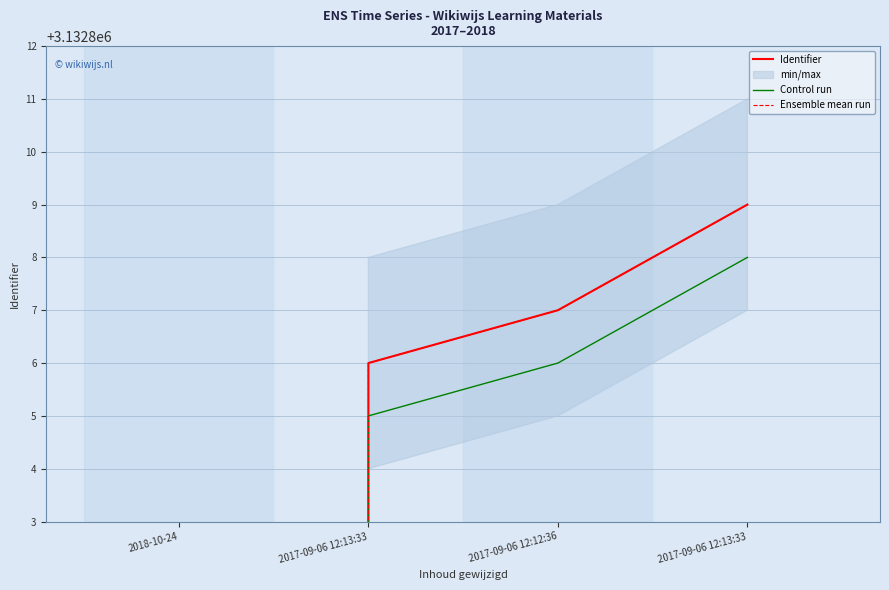

True or false: Control run and Identifier intersect in this chart.

False